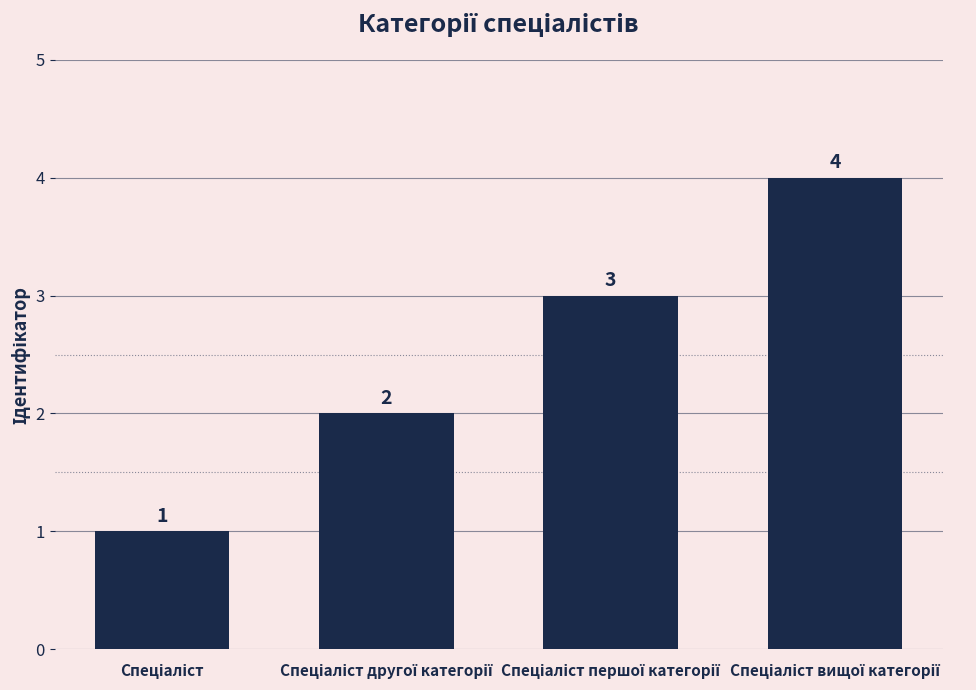

Count the values in the range 2 to 4.

3